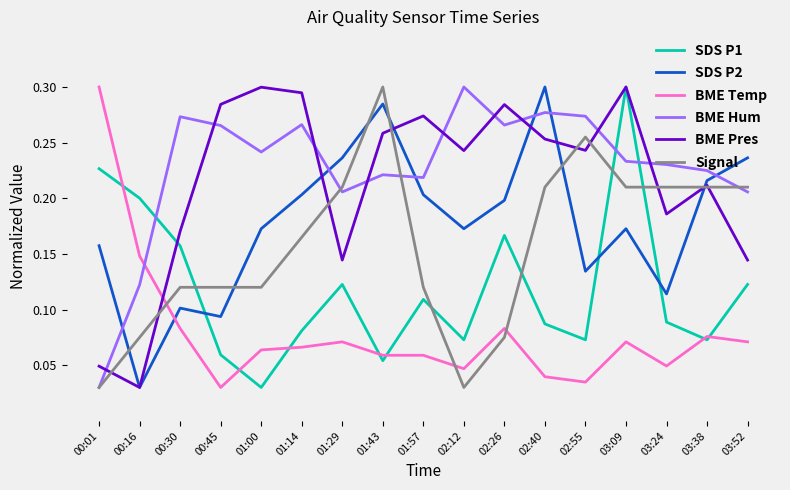

At which category is the sum across all series the highest?

03:09